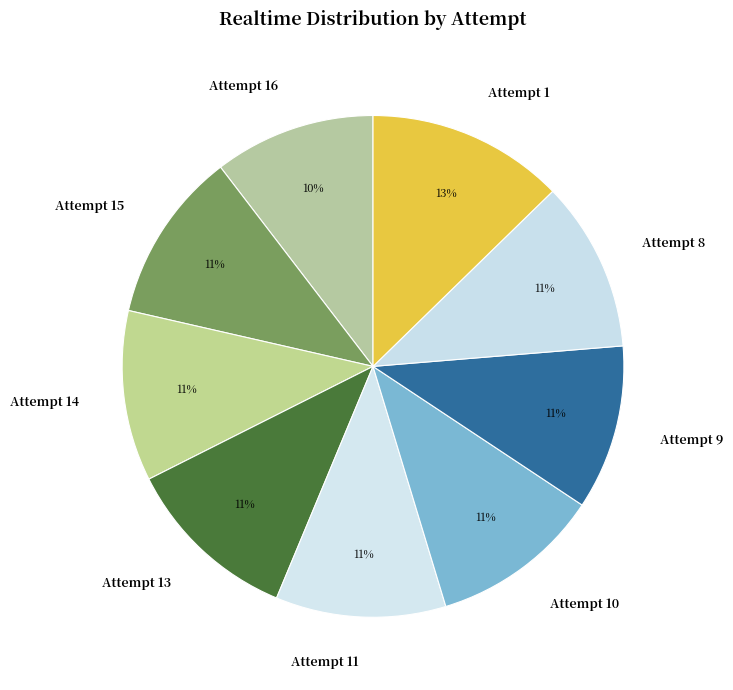

Do Attempt 10 and Attempt 13 together represent more than half of the pie?

No